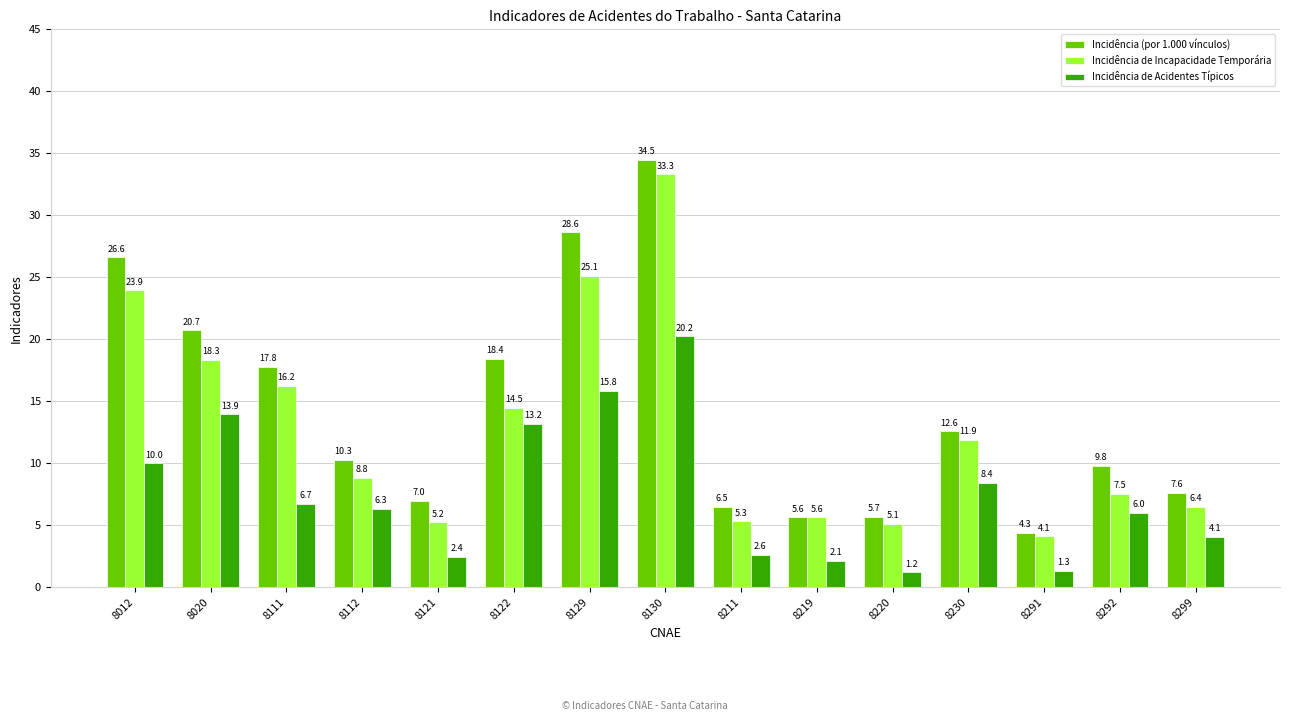

Rank the series by their average value, from highest to lowest.

Incidência (por 1.000 vínculos), Incidência de Incapacidade Temporária, Incidência de Acidentes Típicos